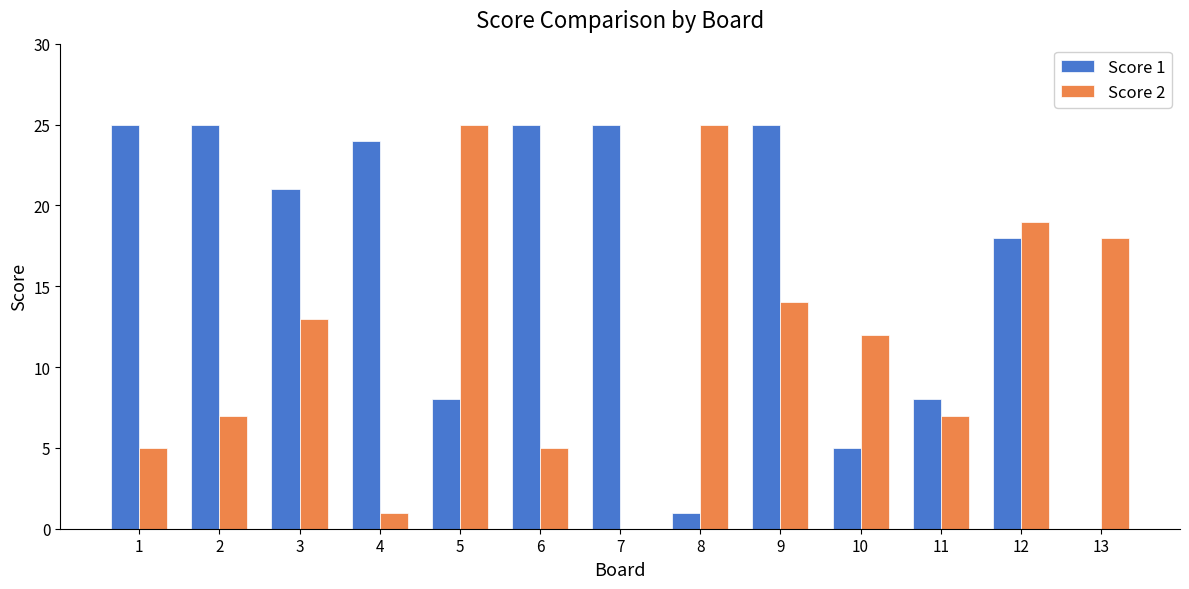

Which series changed the most between 2 and 8?

Score 1